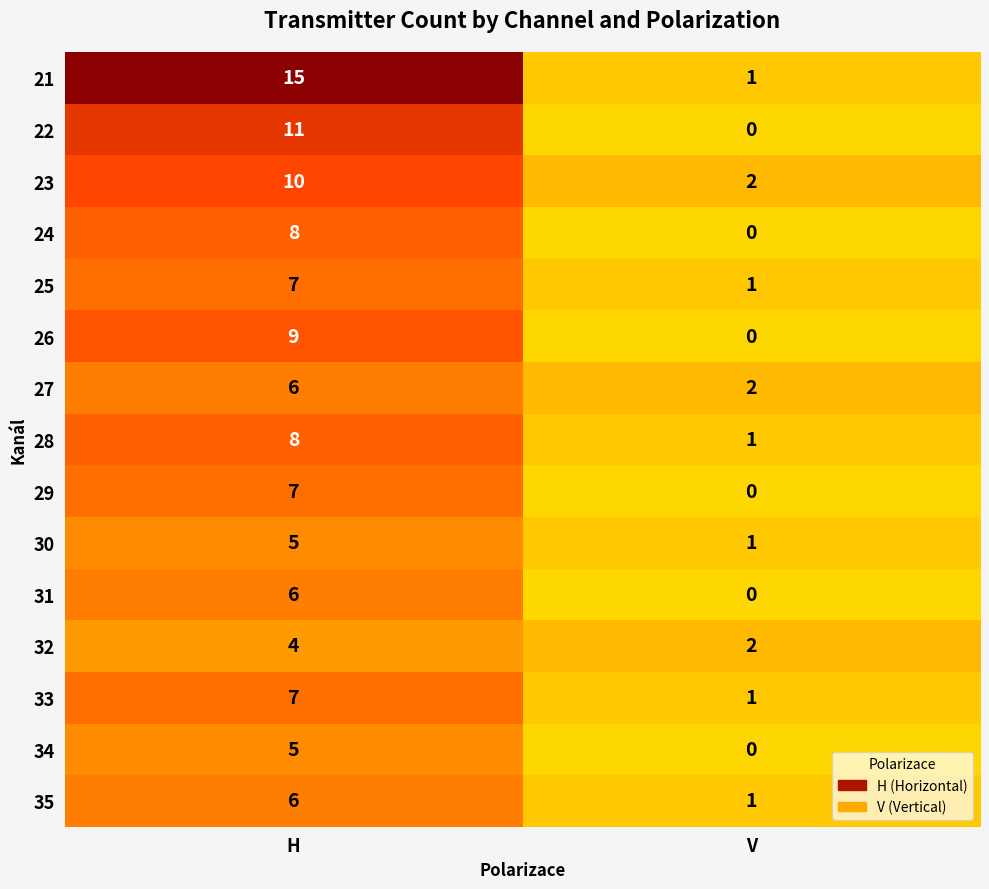

What is the sum of all 31 values?

6